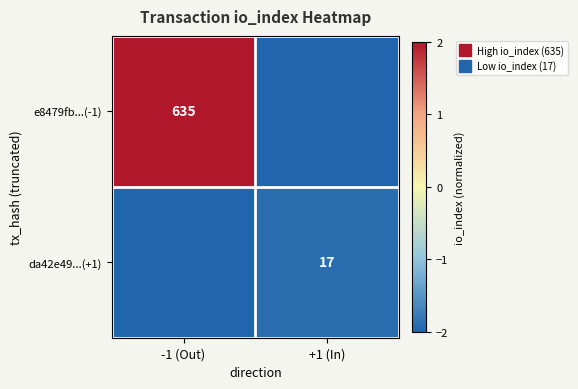

Which category has the lowest value in the da42e49...(+1) series?

-1 (Out)